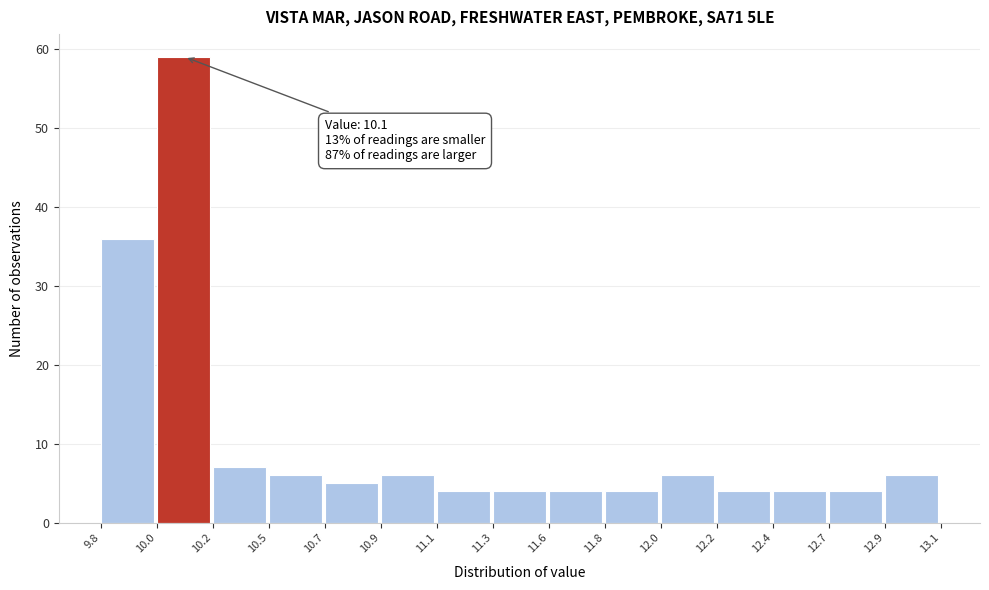

Reading left to right, list all the values displayed in this chart.

36	59	7	6	5	6	4	4	4	4	6	4	4	4	6